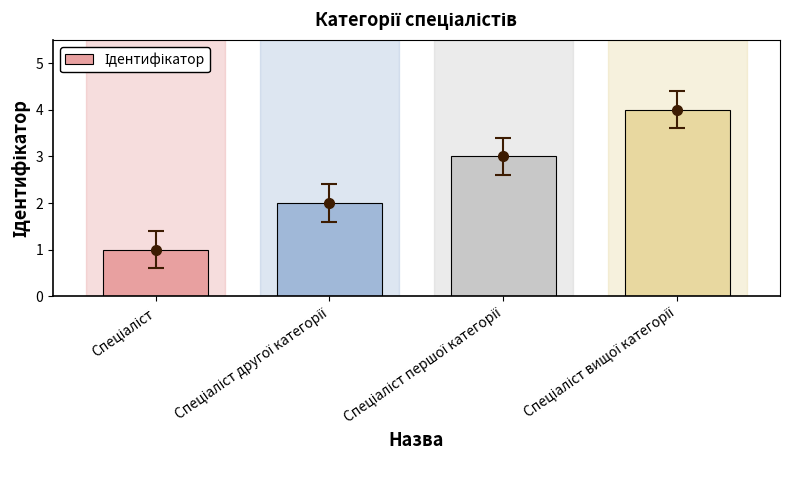

How many data points are less than 3?

2